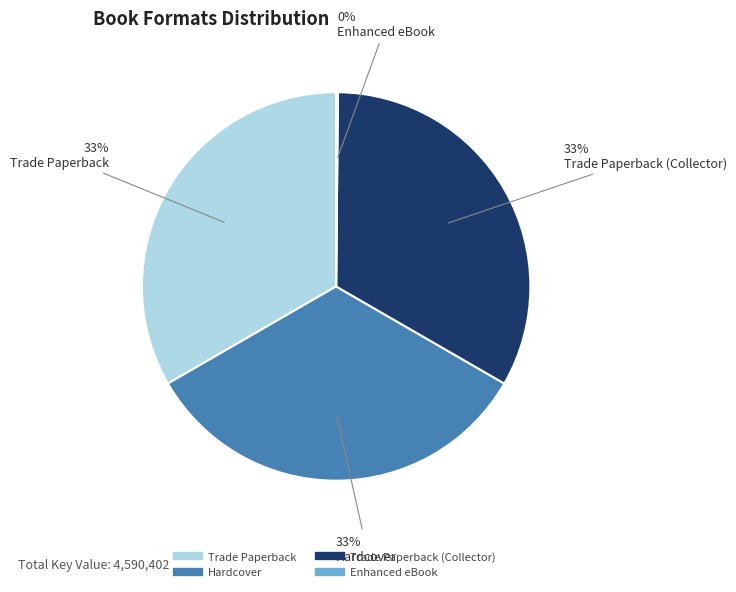

Is there a majority slice in this chart?

No